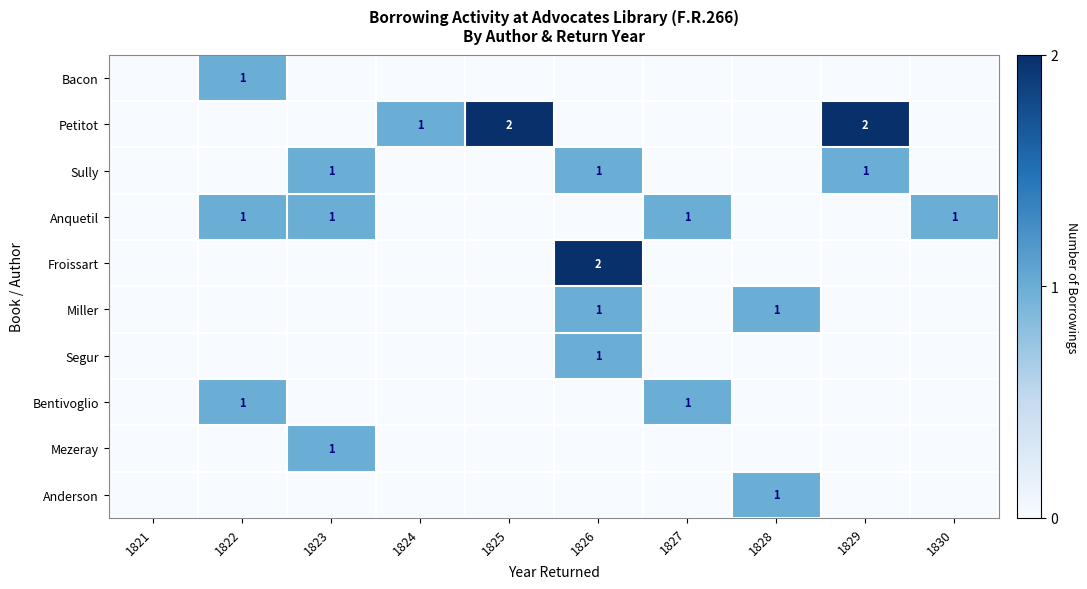

The Froissart series shows 2 at 1826. True or false?

True